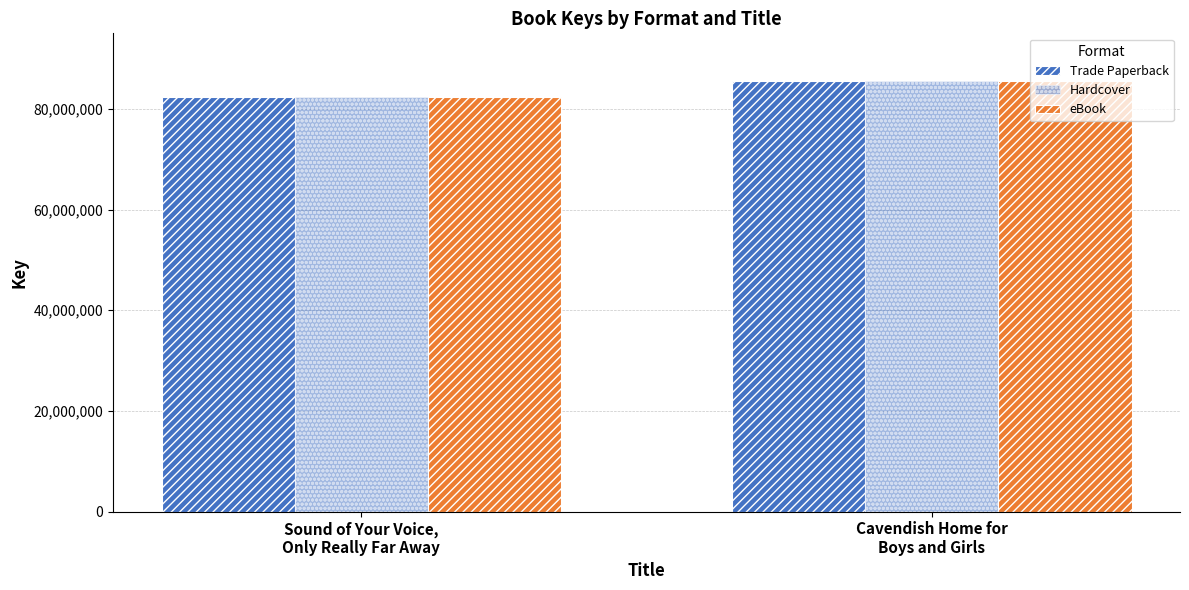

Reading left to right, what are all the values shown in this chart?

Trade Paperback: Sound of Your Voice,
Only Really Far Away=82368253	Cavendish Home for
Boys and Girls=85439705
Hardcover: Sound of Your Voice,
Only Really Far Away=82368253	Cavendish Home for
Boys and Girls=85439705
eBook: Sound of Your Voice,
Only Really Far Away=82368253	Cavendish Home for
Boys and Girls=85439705